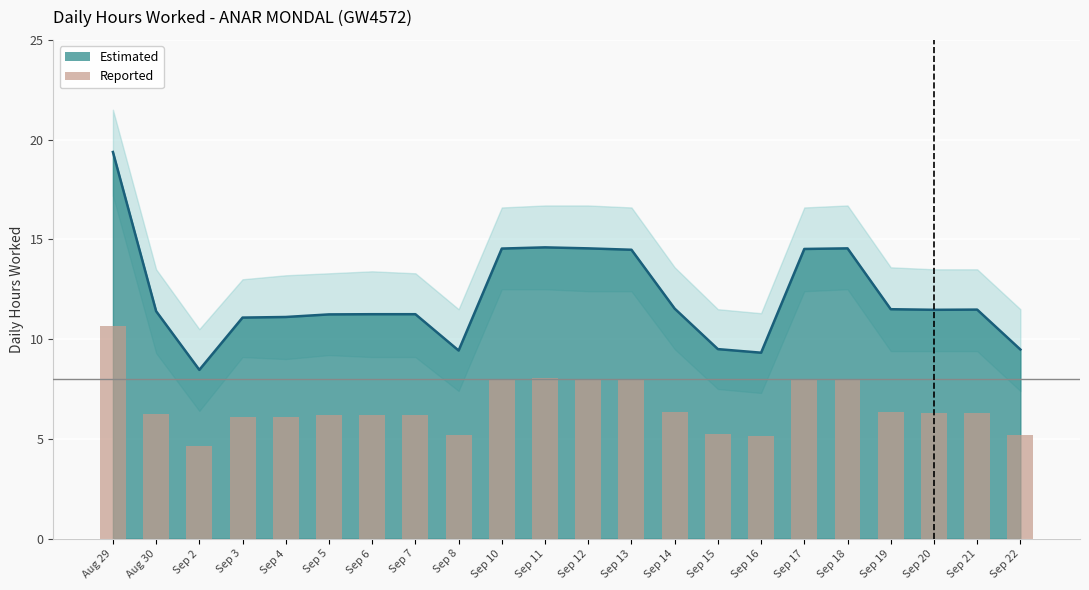

Are the bars grouped side by side (vs. stacked)?

No